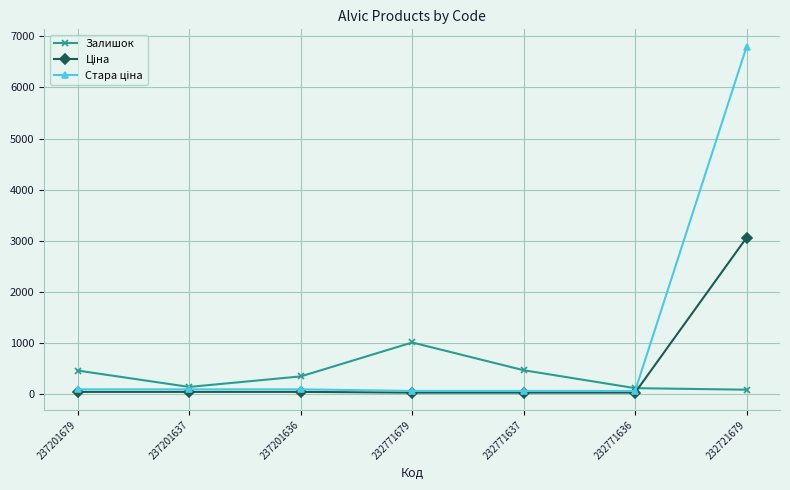

What is the difference between the highest and lowest values at 232721679?

6715.2